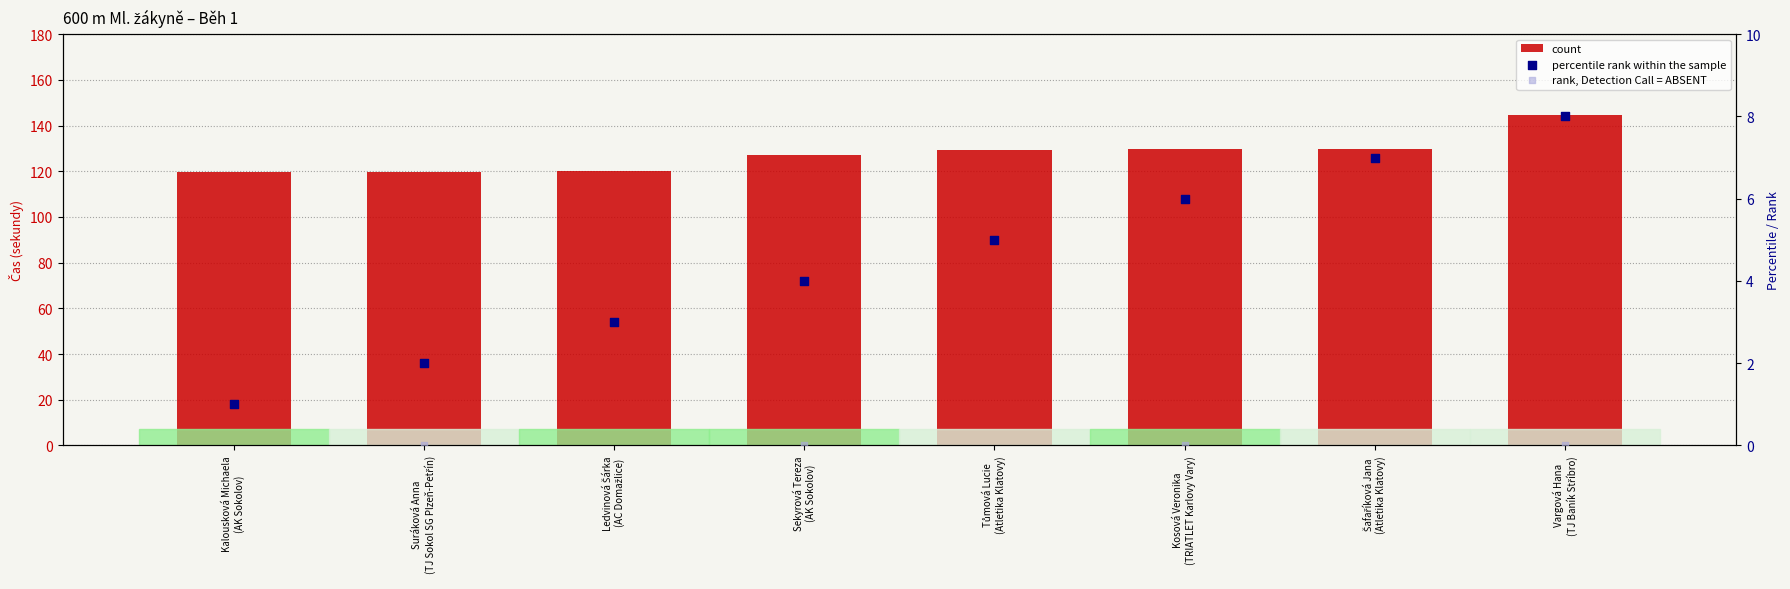

At which category is the sum across all series the highest?

Šafaříková Jana
(Atletika Klatovy)